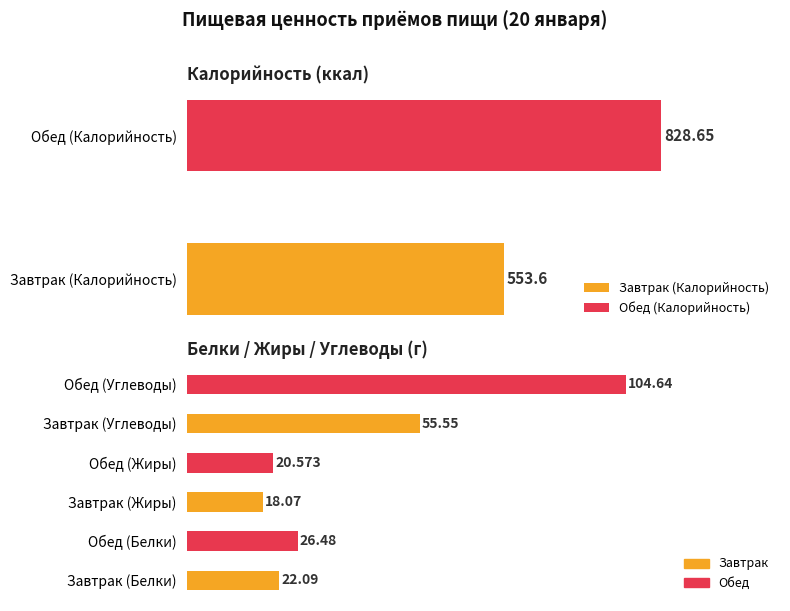

Which category has the highest value across all series?

Обед